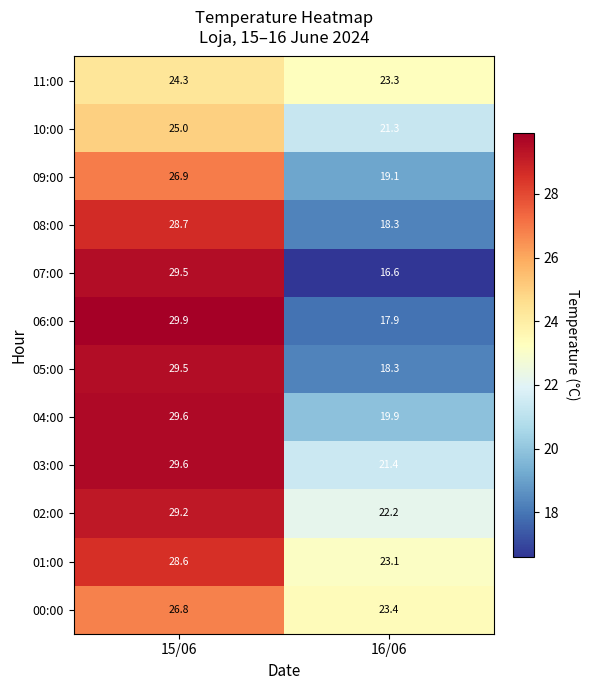

Between 15/06 and 16/06, which series saw the biggest shift?

07:00